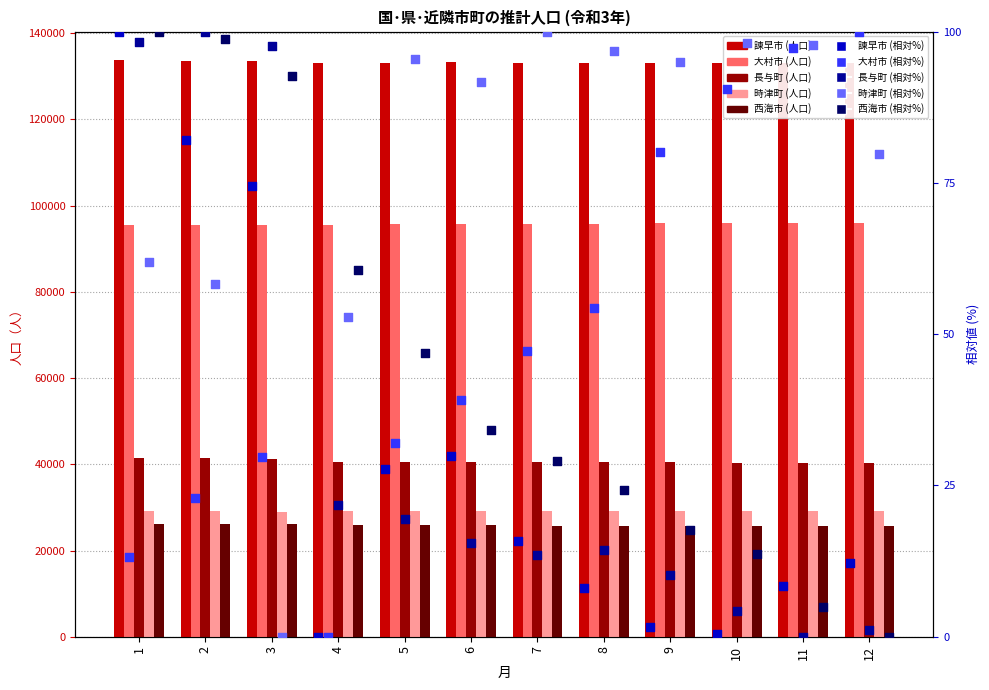

Which series has the largest Y range (max minus min)?

長与町